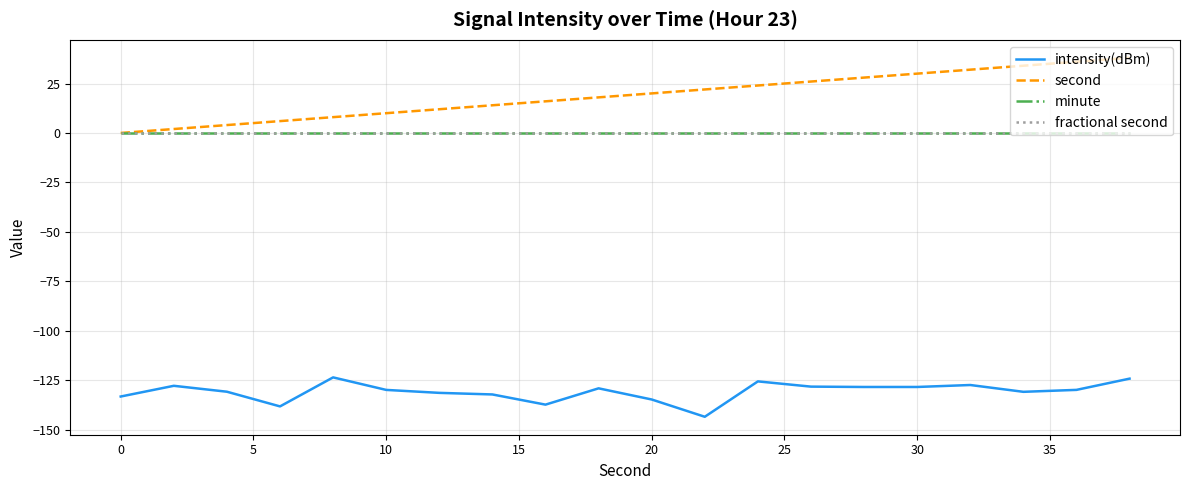

True or false: intensity(dBm) and minute cross at least once.

False